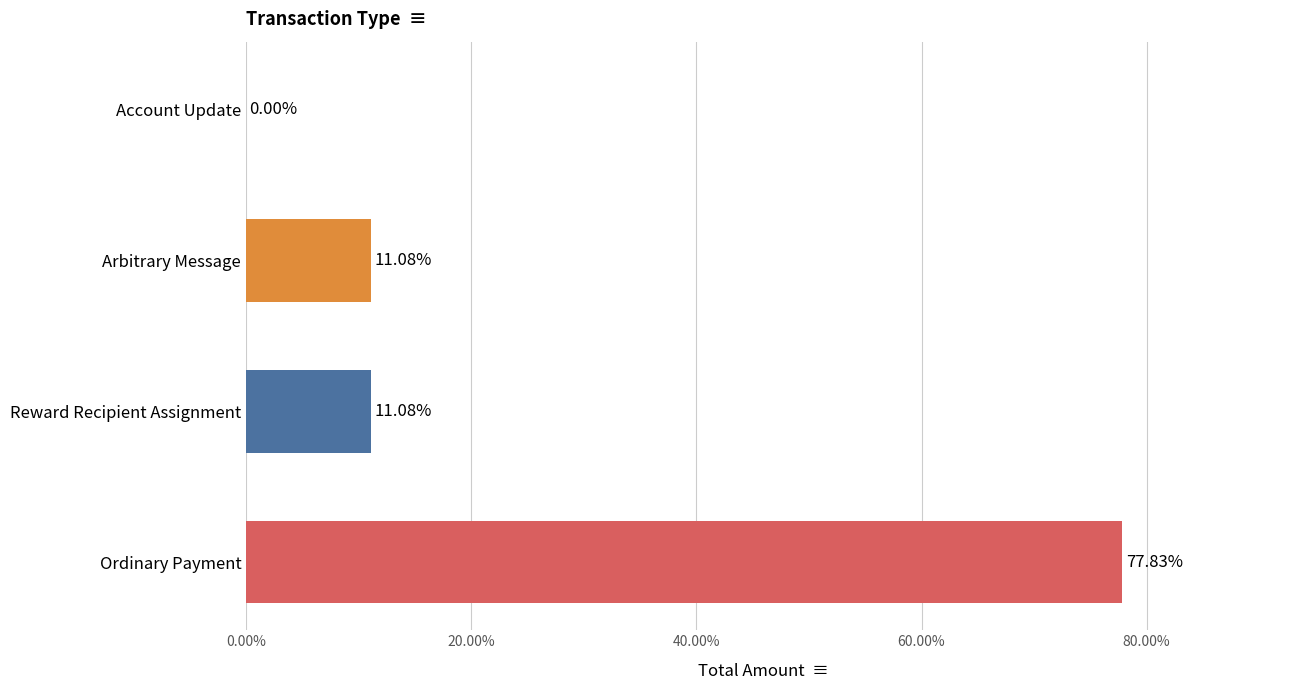

What is the sum of all values?

100.0